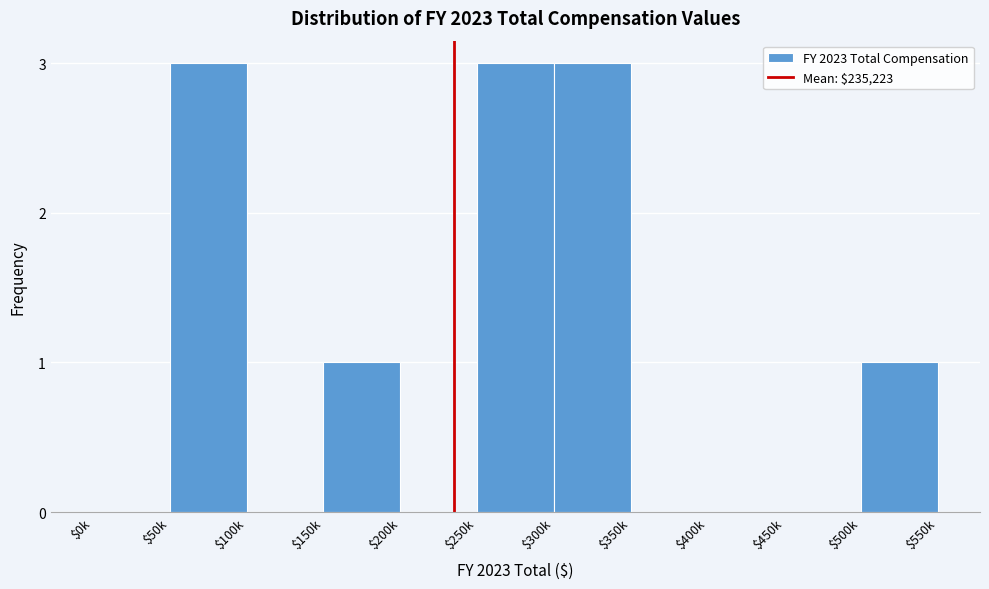

The value at $350k is 0. True or false?

True